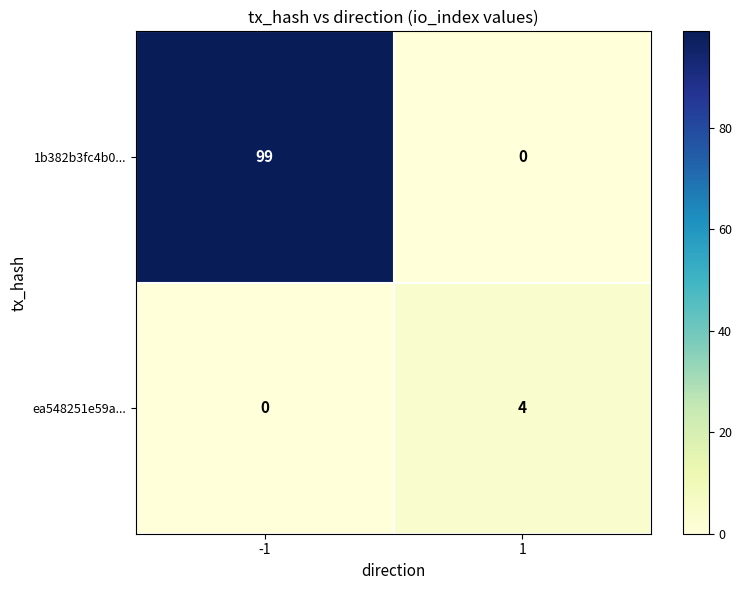

Is it true that ea548251e59a... equals 1 at 1?

False